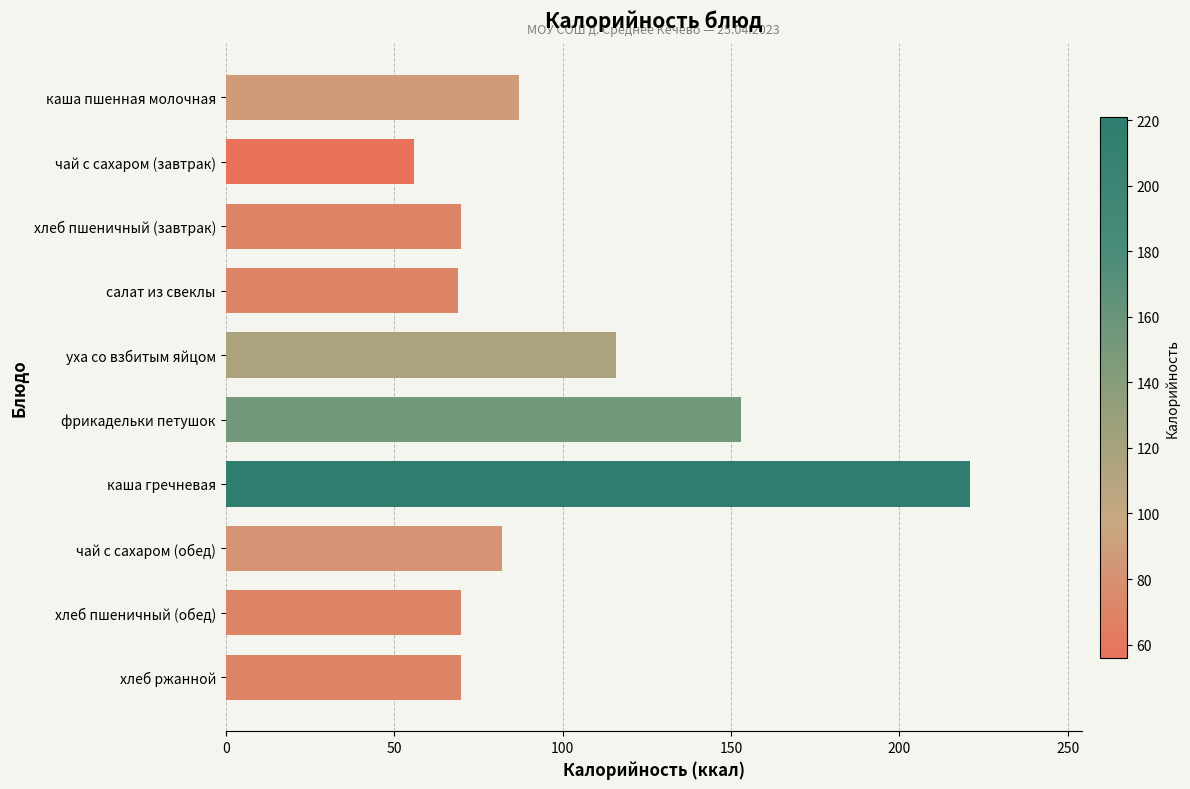

Where is the data nearest to the value 138?

фрикадельки петушок